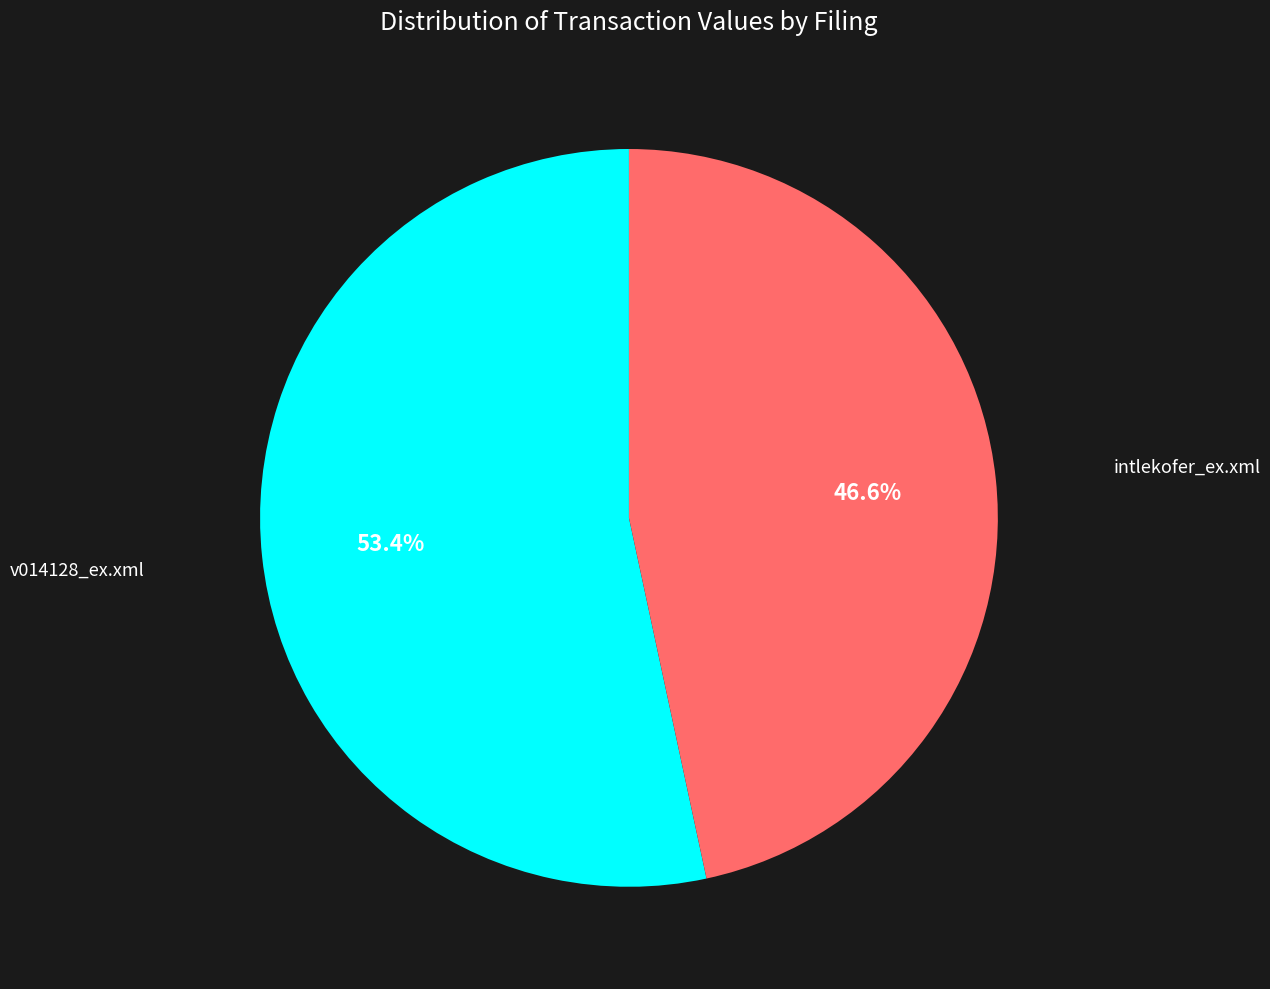

To the nearest percent, what percentage of the pie is intlekofer_ex.xml?

47%